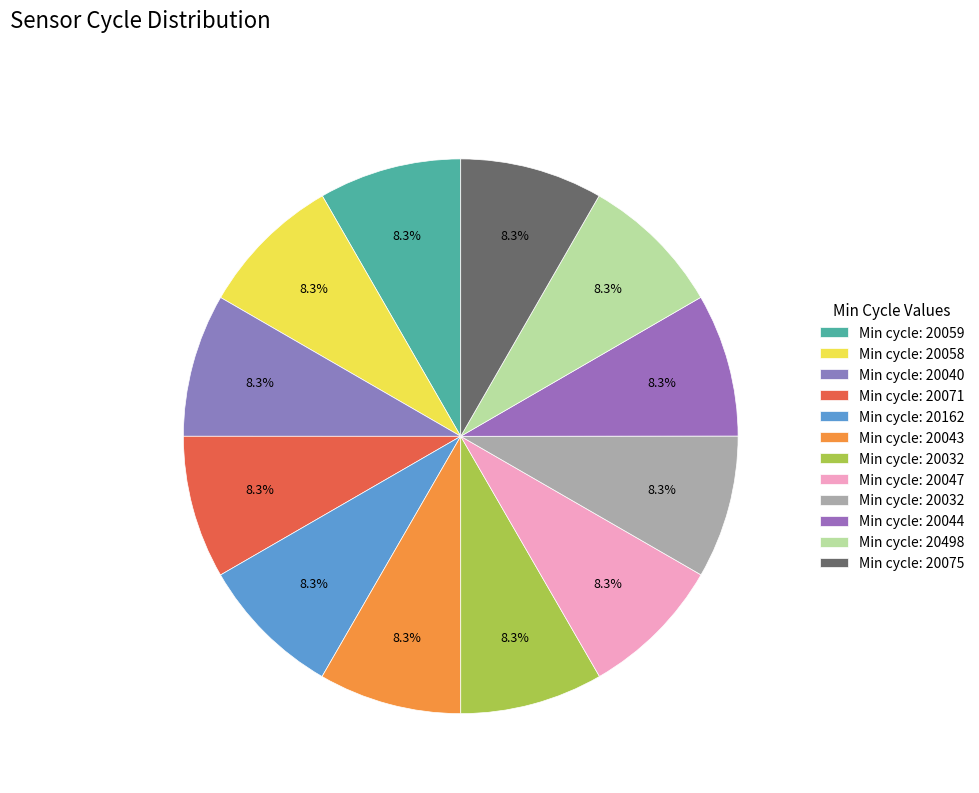

What is the largest slice in the pie chart?

20058